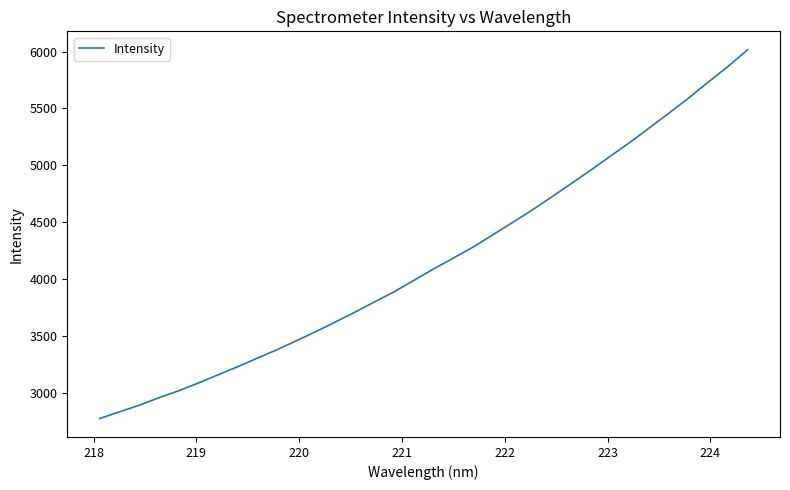

What is the greatest value displayed?

6016.1